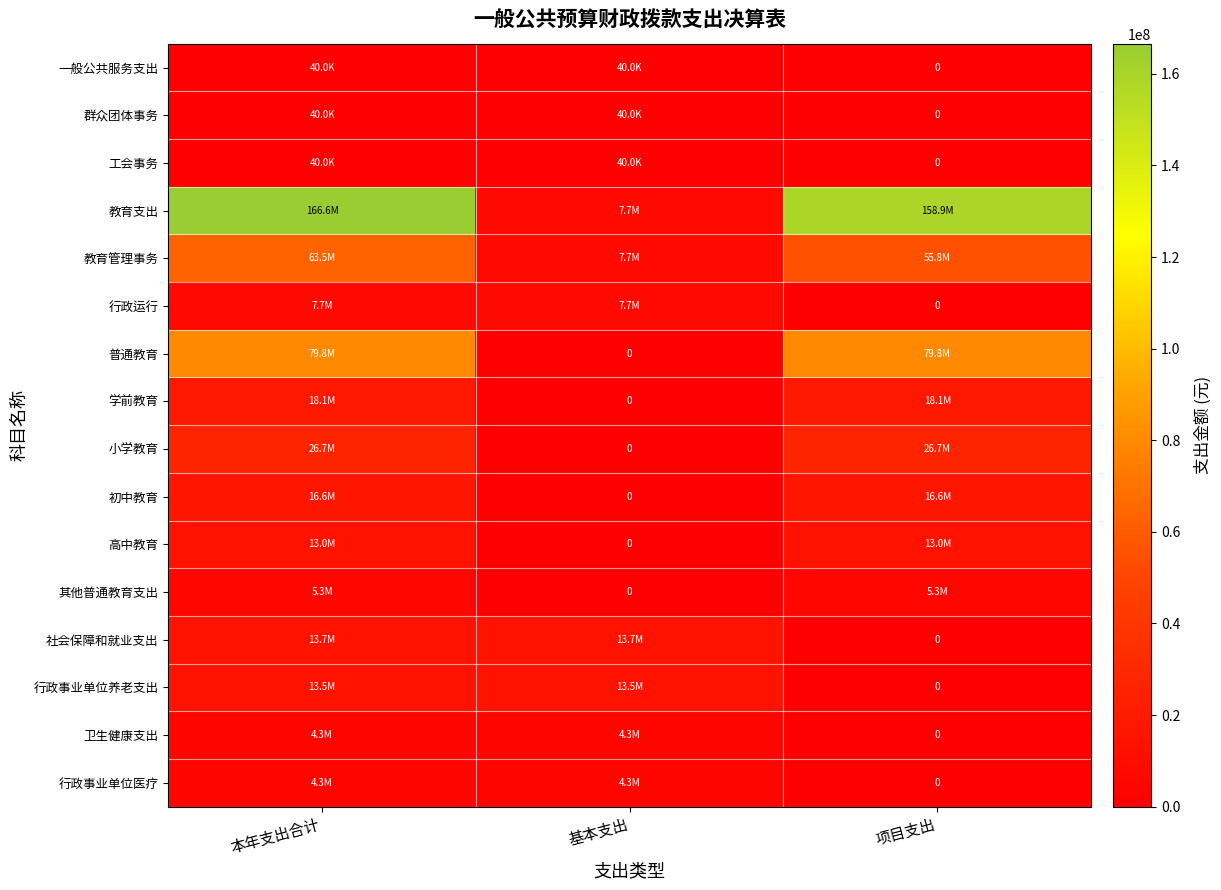

At which label does 群众团体事务 reach its minimum?

项目支出